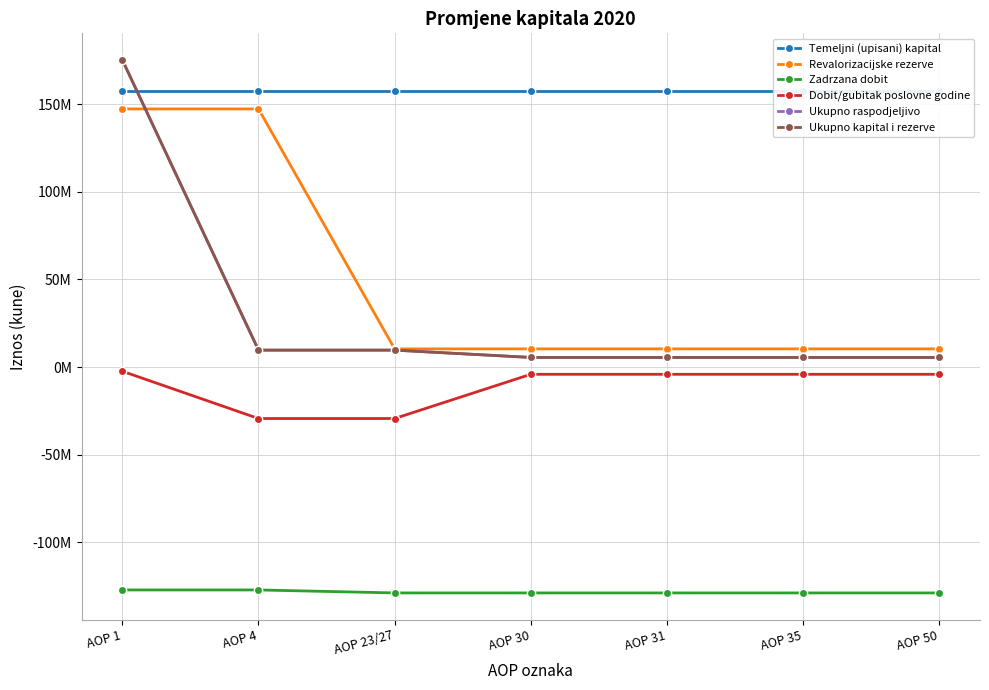

Where is Revalorizacijske rezerve nearest to the value 78863997?

AOP 1